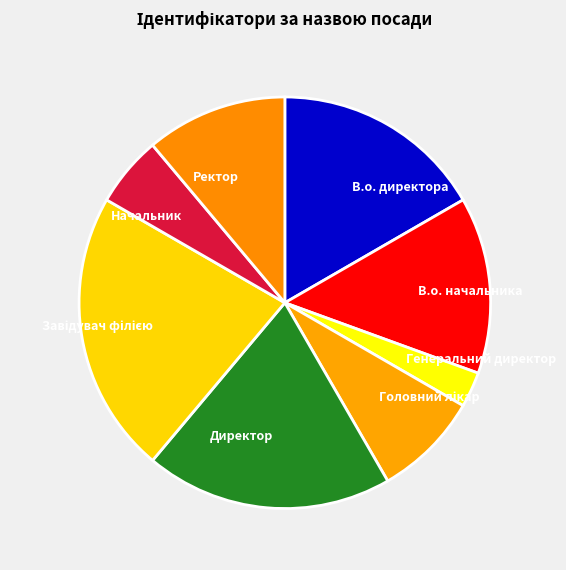

What is the ratio of the value at Ректор to the value at Директор?

0.6